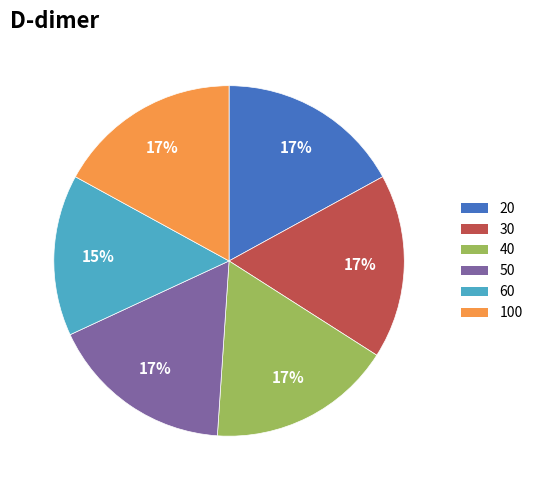

What percentage is the 60 slice, to the nearest percent?

15%